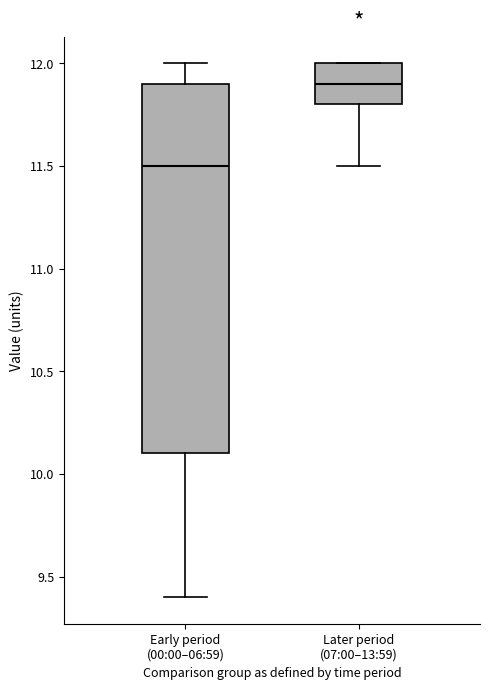

Which box has the highest median line?

Later period (07:00–13:59)